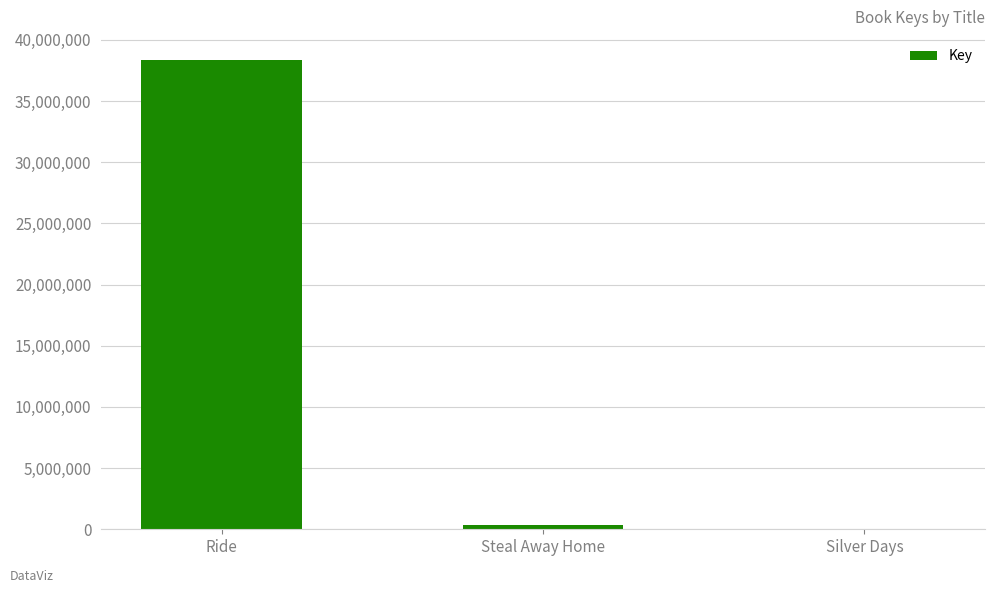

What is the change in value from Steal Away Home to Silver Days?

-312316